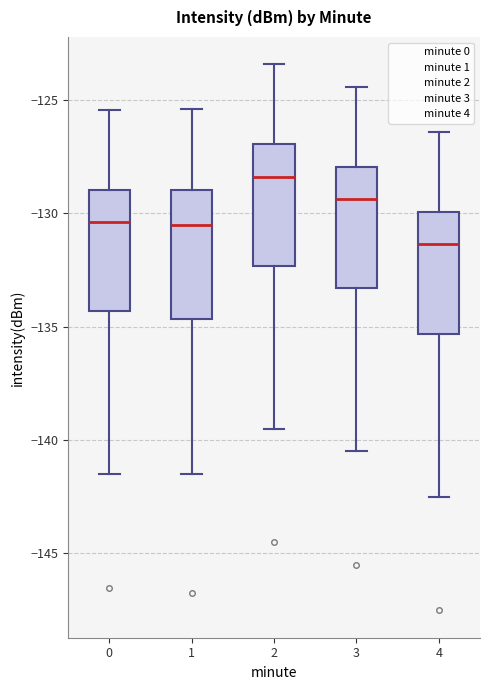

Reading left to right, read every box against the y-axis: the position of its median line, the range the box covers, and the ends of its whiskers. The values are not printed on the chart, so give them approximately, as read against the axis.

0: median -130.5, box -134.5 to -129.0, whiskers -141.5 to -125.5
1: median -130.5, box -134.5 to -129.0, whiskers -141.5 to -125.5
2: median -128.5, box -132.5 to -127.0, whiskers -139.5 to -123.5
3: median -129.5, box -133.5 to -128.0, whiskers -140.5 to -124.5
4: median -131.5, box -135.5 to -130.0, whiskers -142.5 to -126.5